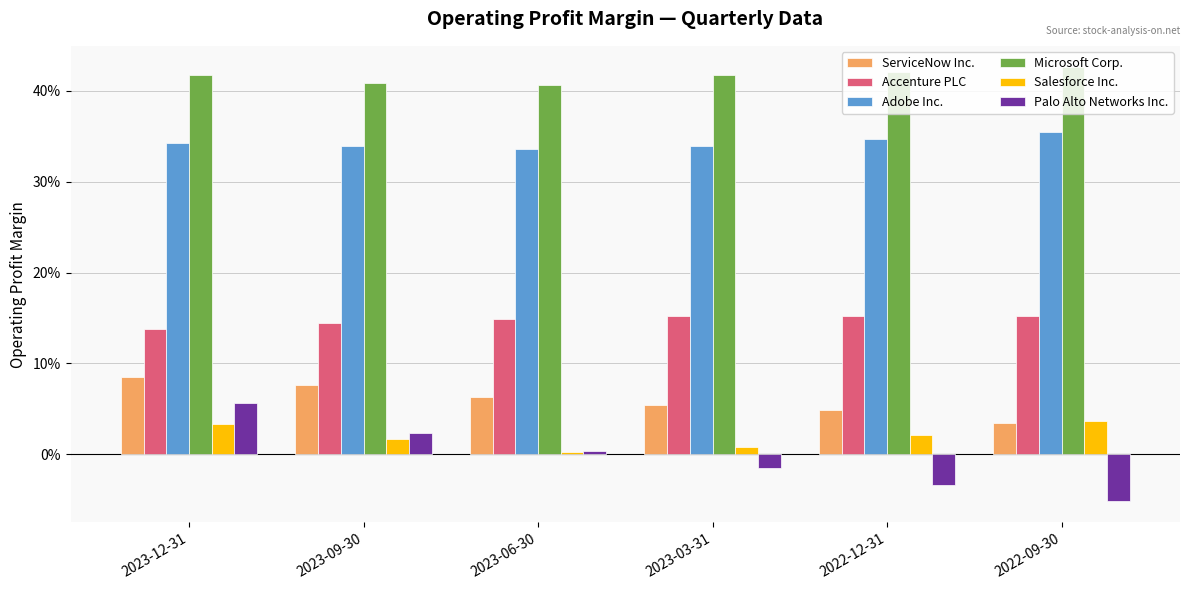

Count the Accenture PLC values in the range 0 to 1.

6